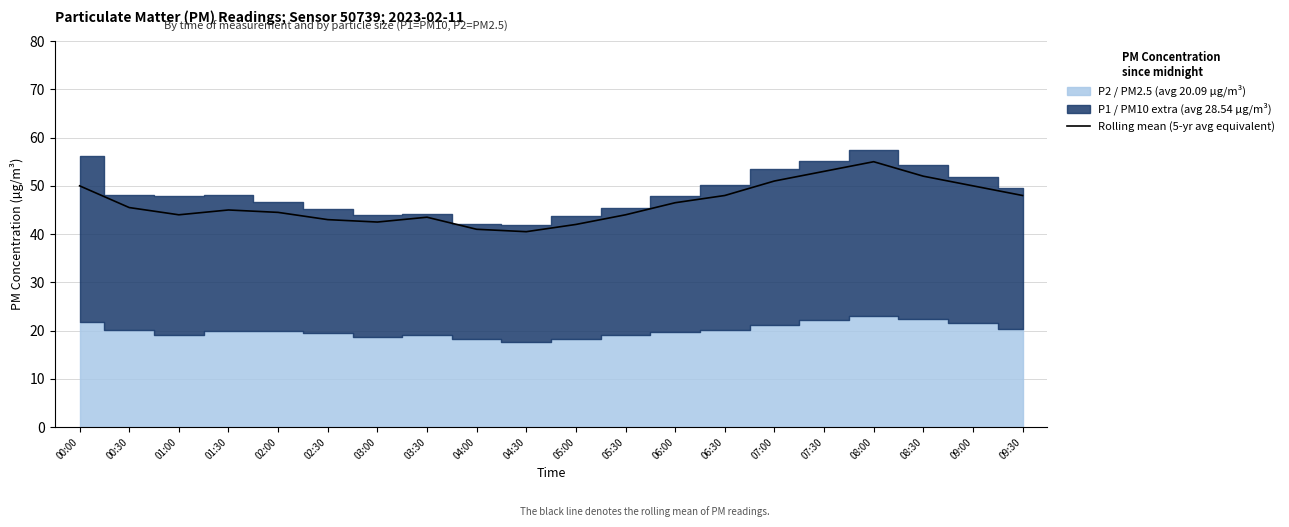

True or false: the data shows 43.5 at 03:30.

True